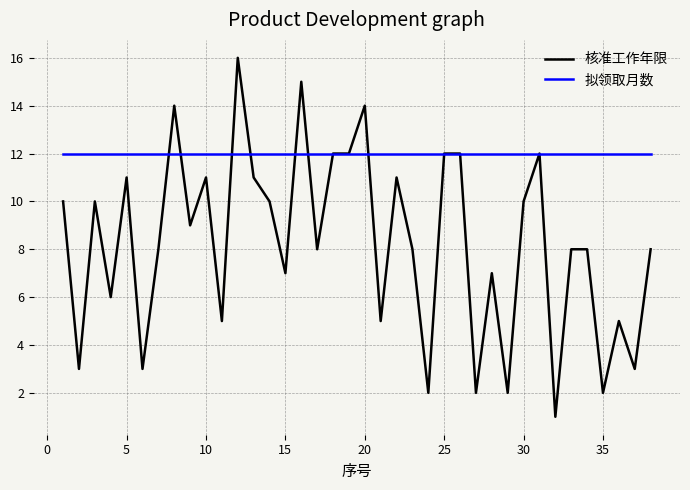

What is the maximum value shown in the chart?

16